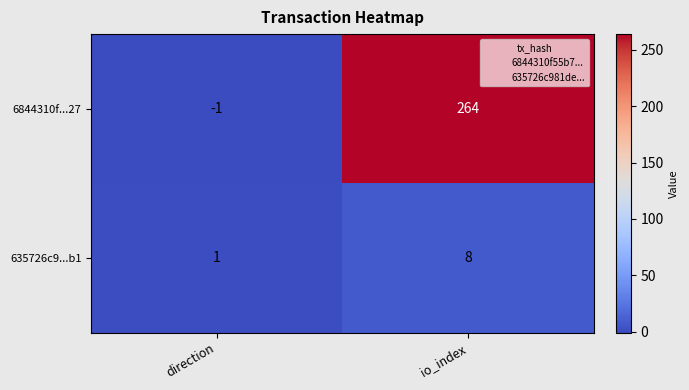

Which label corresponds to the smallest value in the chart?

direction